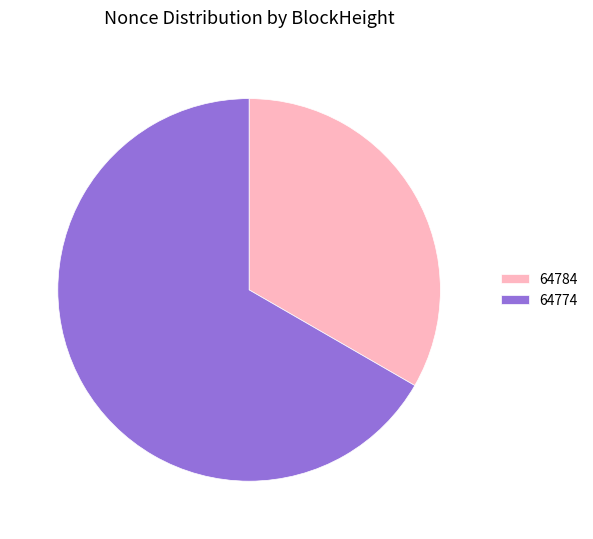

Which slice is the largest?

64774